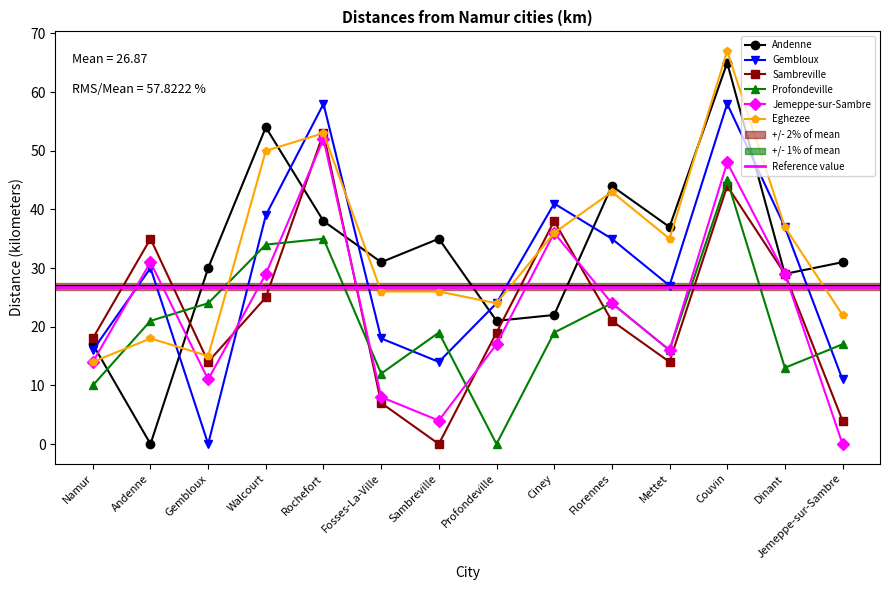

Is this an area chart (filled region under the line)?

No